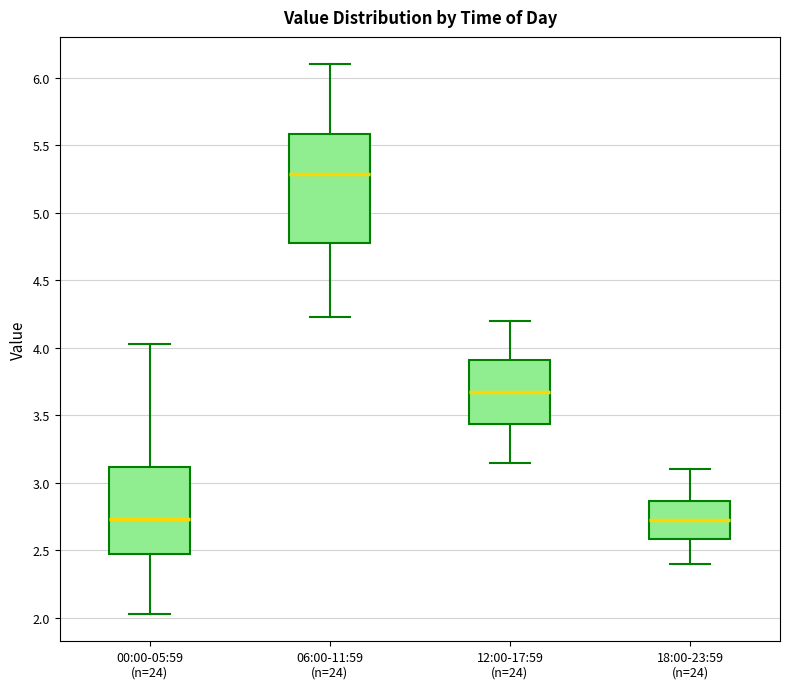

Reading left to right, read every box against the y-axis: the position of its median line, the range the box covers, and the ends of its whiskers. The values are not printed on the chart, so give them approximately, as read against the axis.

00:00-05:59 (n=24): median 2.75, box 2.50 to 3.10, whiskers 2.05 to 4.05
06:00-11:59 (n=24): median 5.30, box 4.80 to 5.60, whiskers 4.25 to 6.10
12:00-17:59 (n=24): median 3.70, box 3.45 to 3.90, whiskers 3.15 to 4.20
18:00-23:59 (n=24): median 2.75, box 2.60 to 2.85, whiskers 2.40 to 3.10